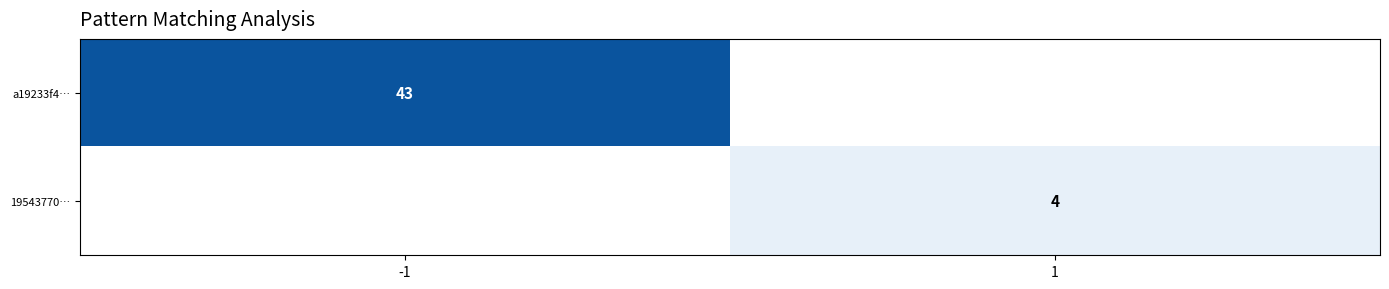

Is it true that 19543770… equals 6 at 1?

False